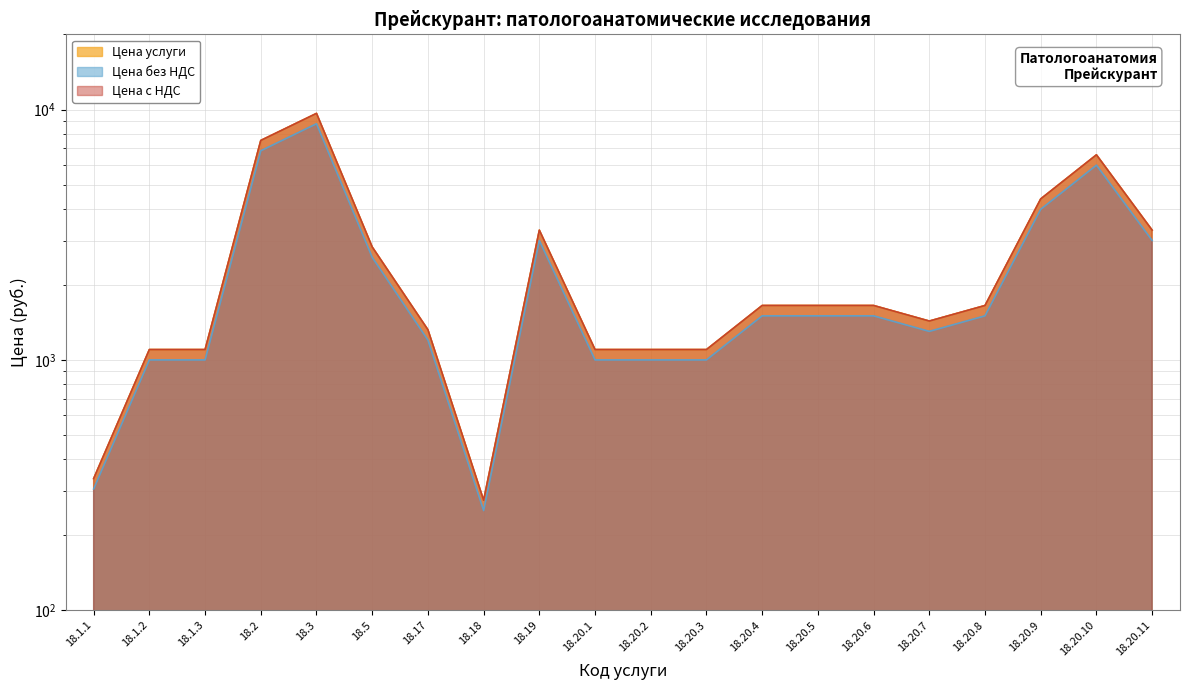

What is the label of the 3rd point from the right?

18.20.9